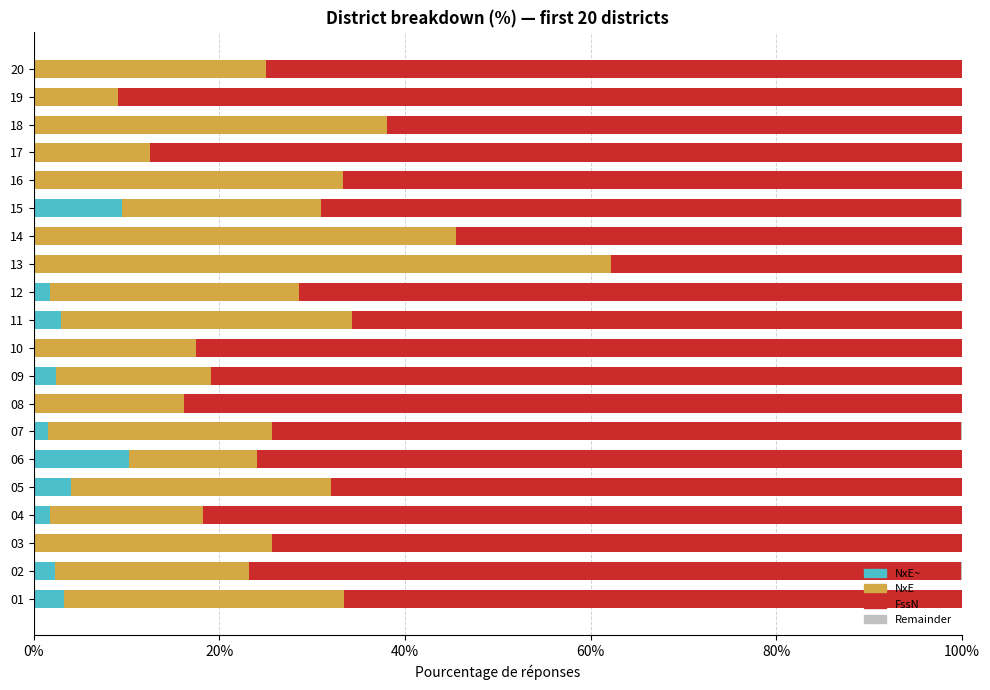

How many groups of bars are there?

20